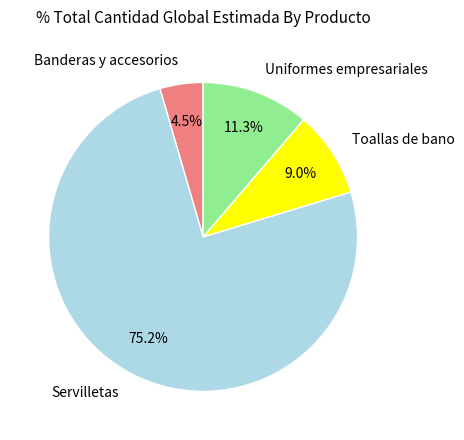

Which slice represents more than half of the pie?

Servilletas